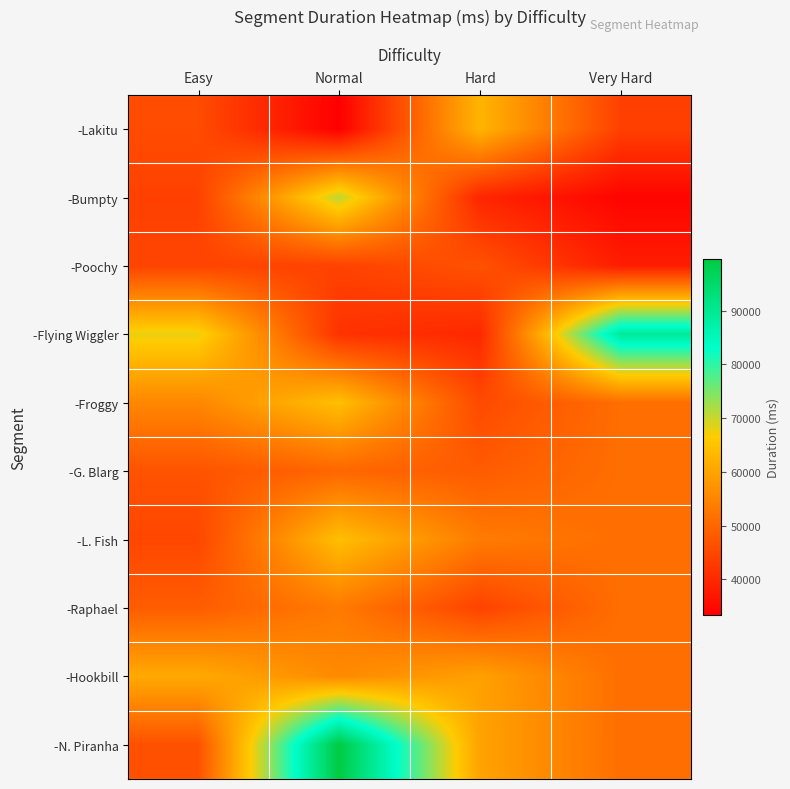

How many distinct data groups are displayed?

10